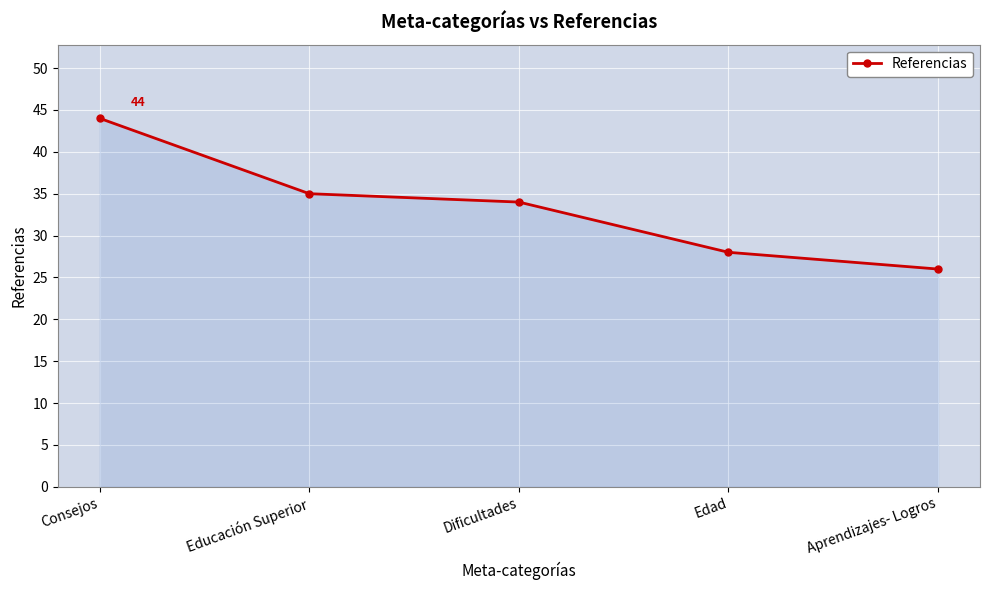

What is the change in value from Educación Superior to Edad?

-7